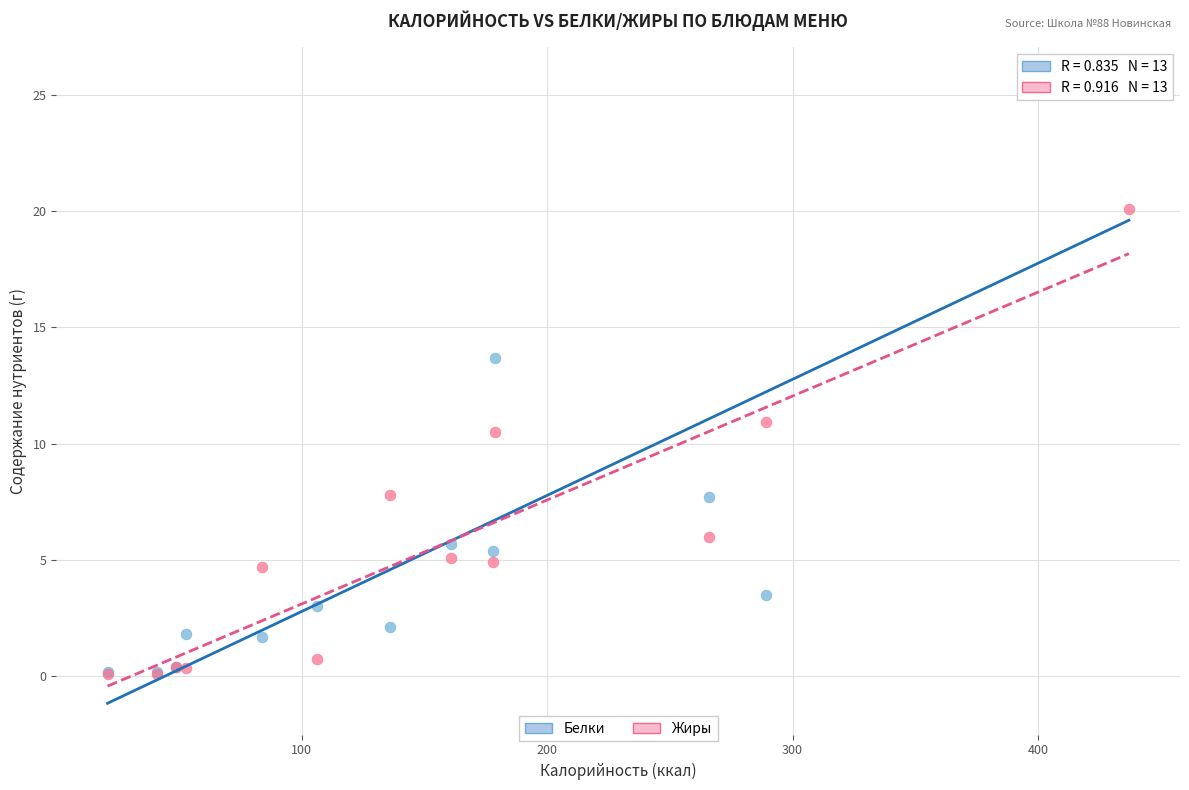

In the Жиры series, what Y value is closest to 10?

10.5